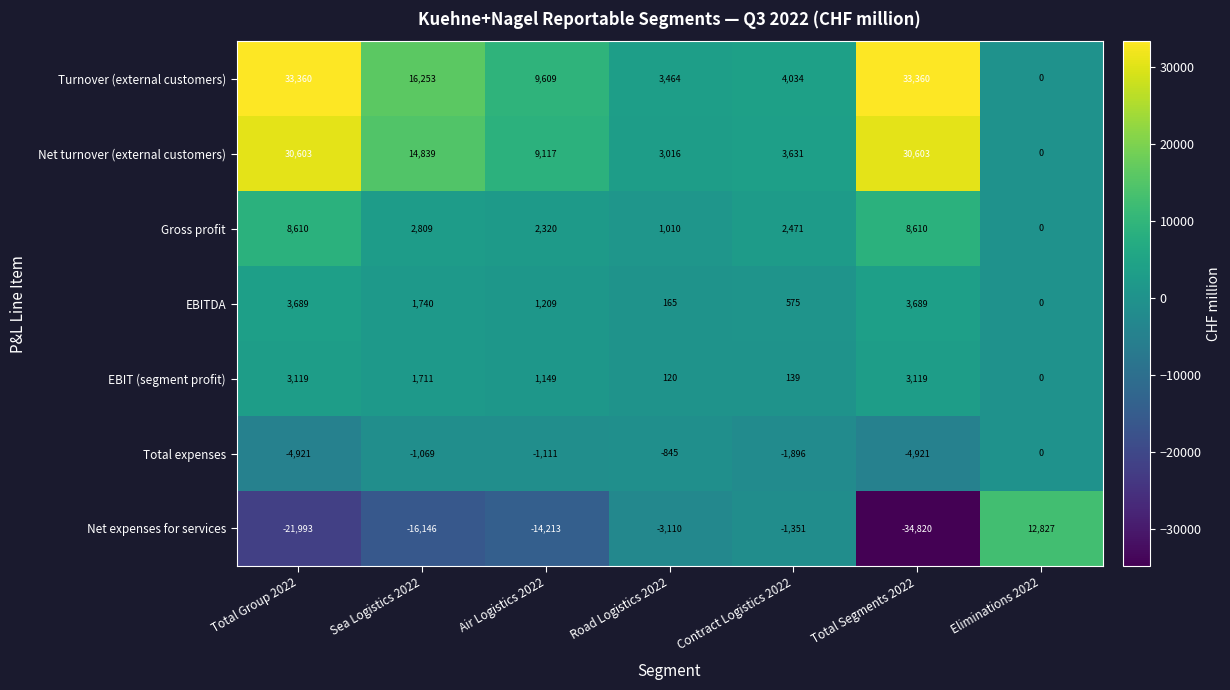

What is the sum of the Net expenses for services values at Road Logistics 2022 and Sea Logistics 2022?

-19256